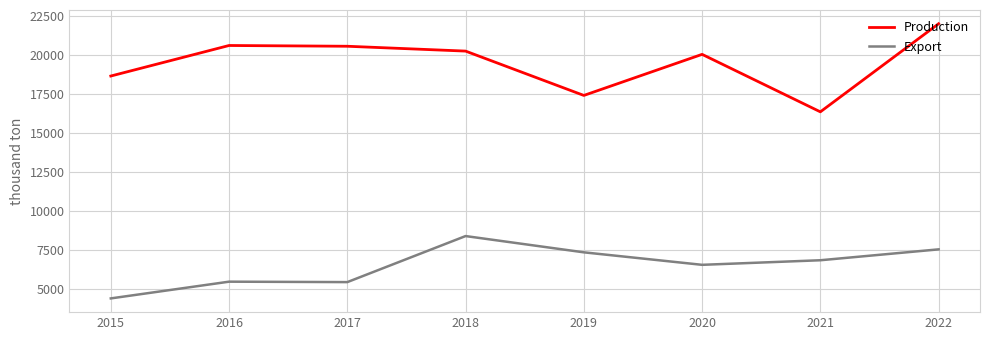

What is the difference between the Production values at 2015 and 2019?

1245.0